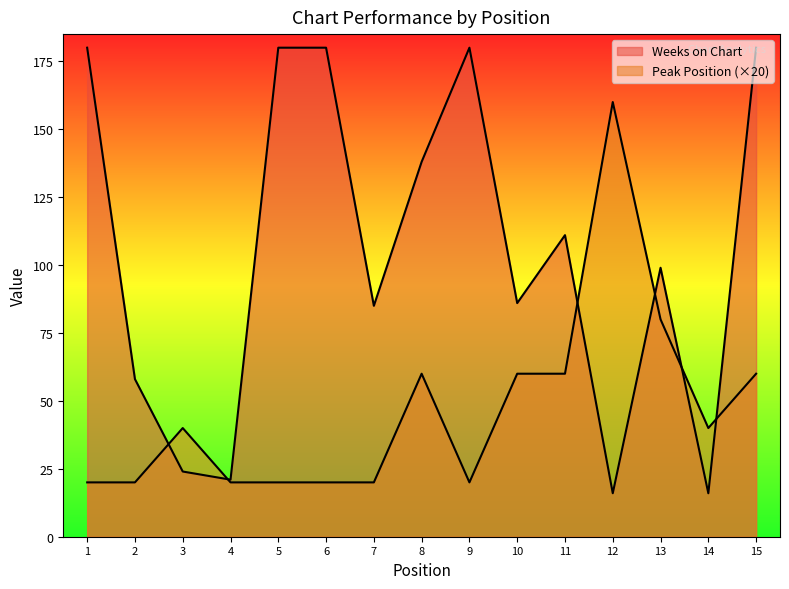

What is the value of the Weeks on Chart point at the 9th from the left?

180